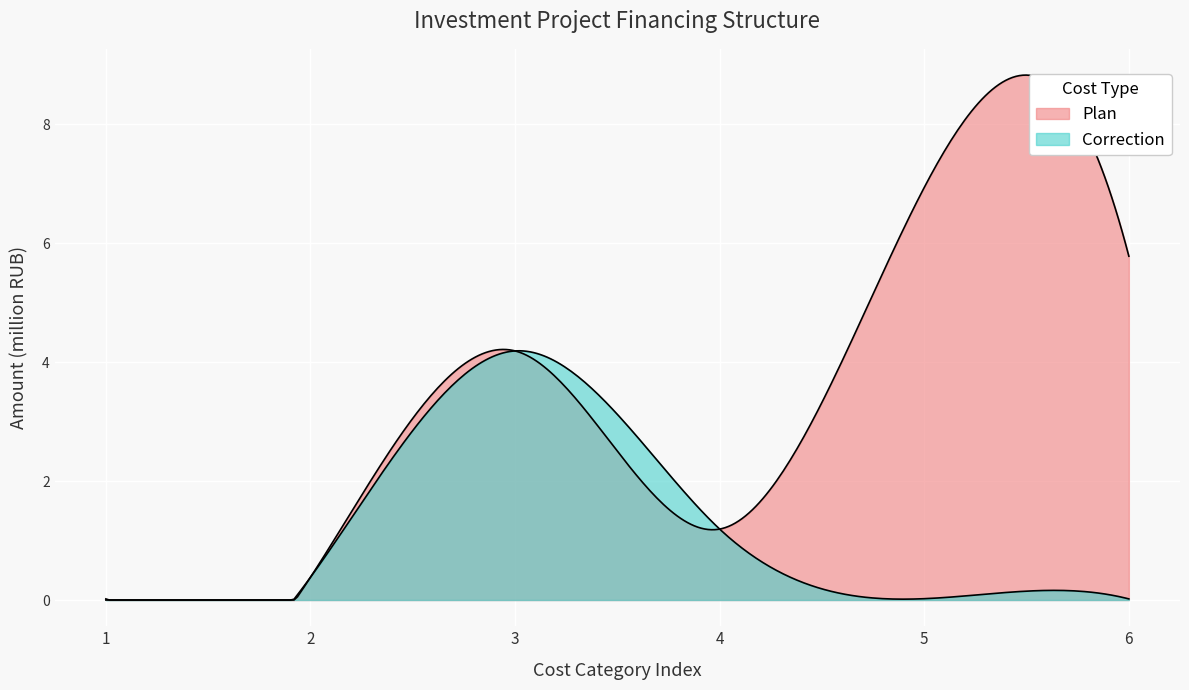

What are all the series names shown in the legend?

Plan, Correction